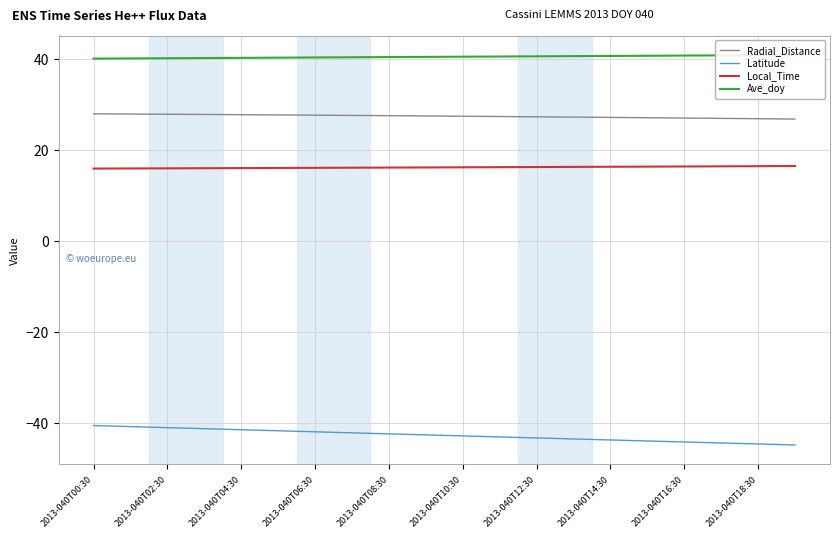

Is the value of Latitude at 2013-040T08:30 greater than the value of Radial_Distance at 2013-040T14:30?

No